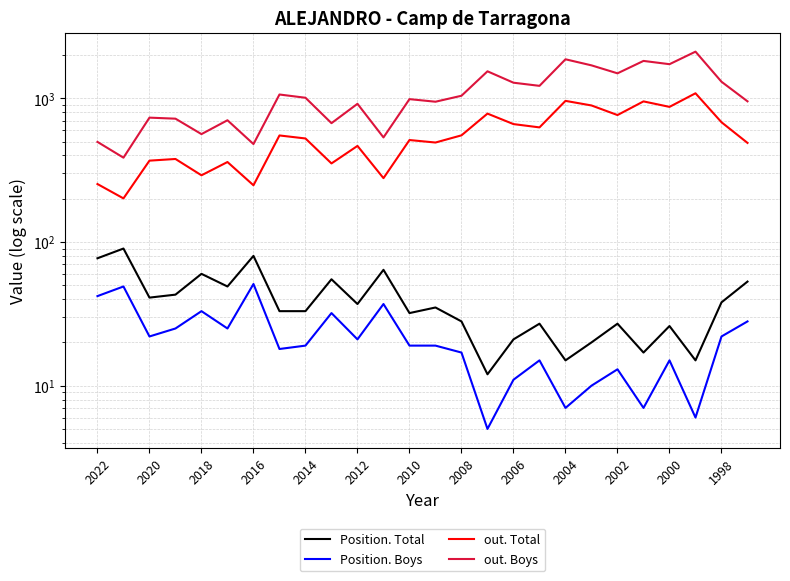

Is this an area chart (filled region under the line)?

No